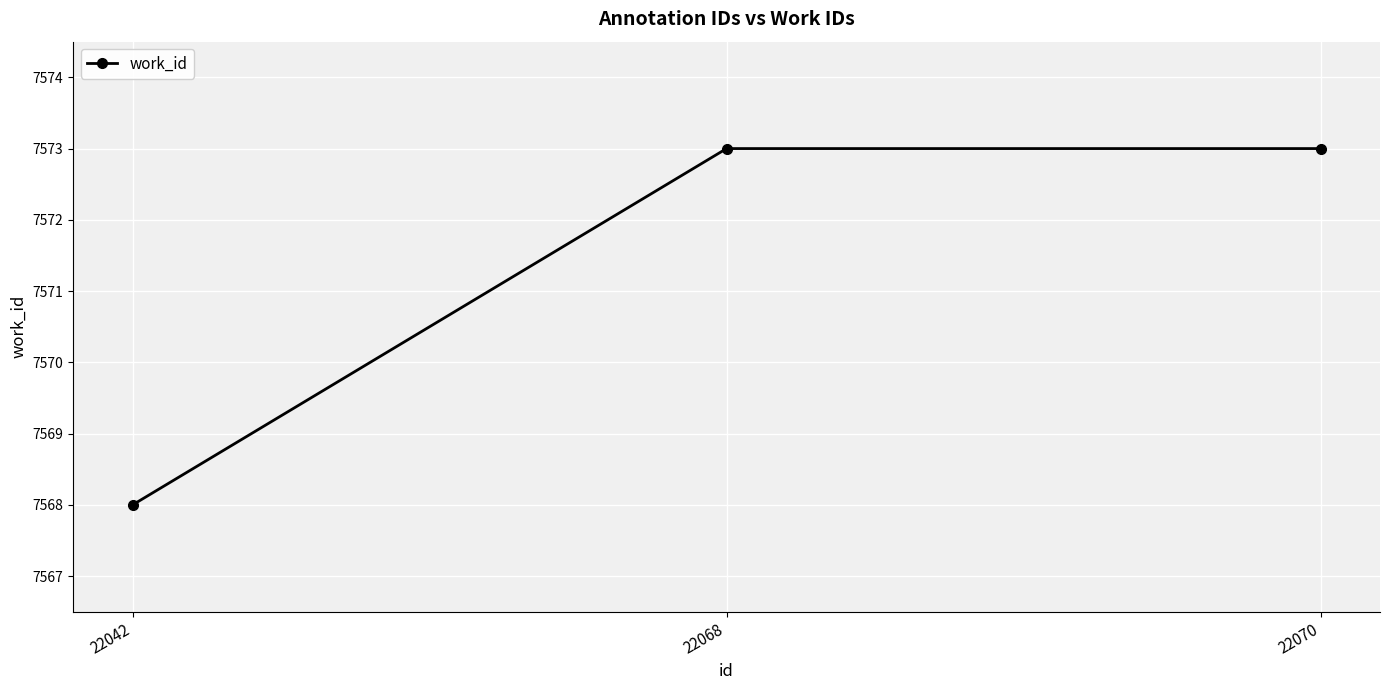

The chart shows a value of 3826 at 22070. True or false?

False